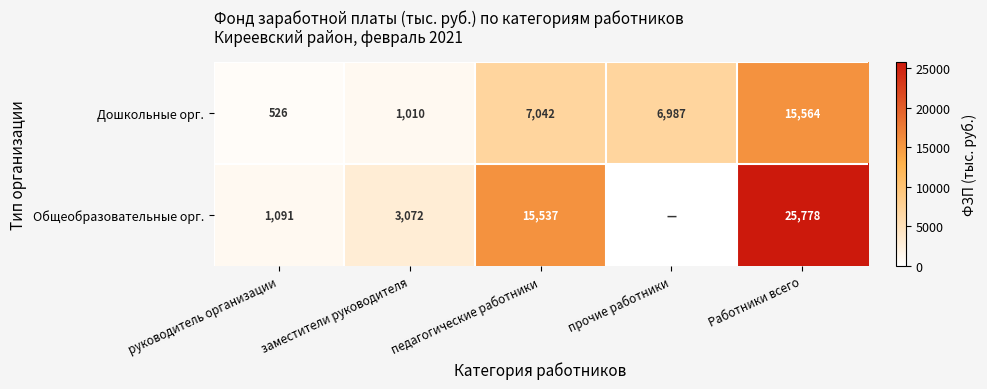

What is the spread (max minus min) of values at заместители руководителя?

2062